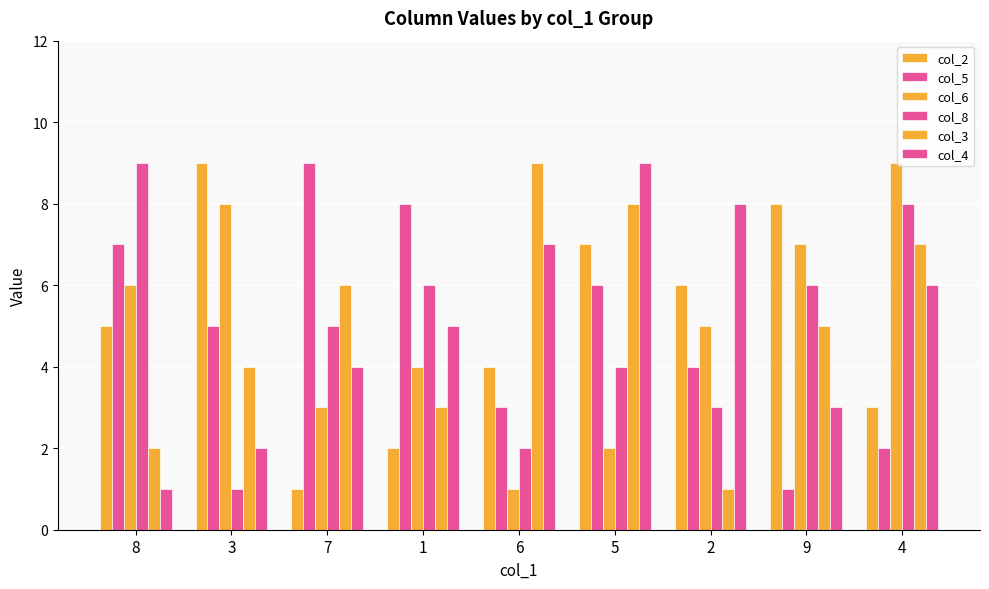

Which series has the largest total across all categories?

col_2